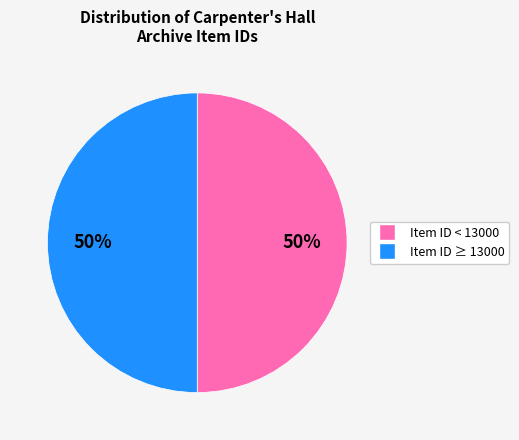

To the nearest percent, what is the combined percentage of Item ID < 13000 and Item ID ≥ 13000?

100%